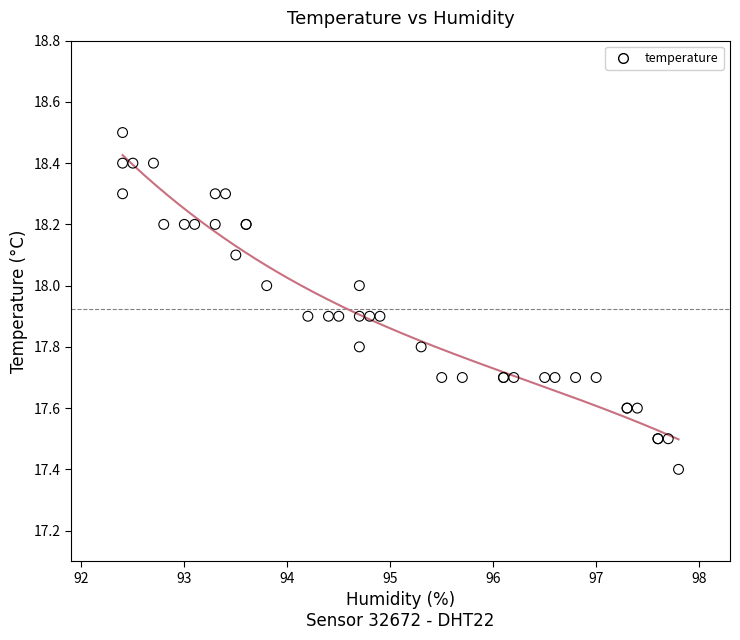

What Y value in the scatter plot is closest to 17?

17.4